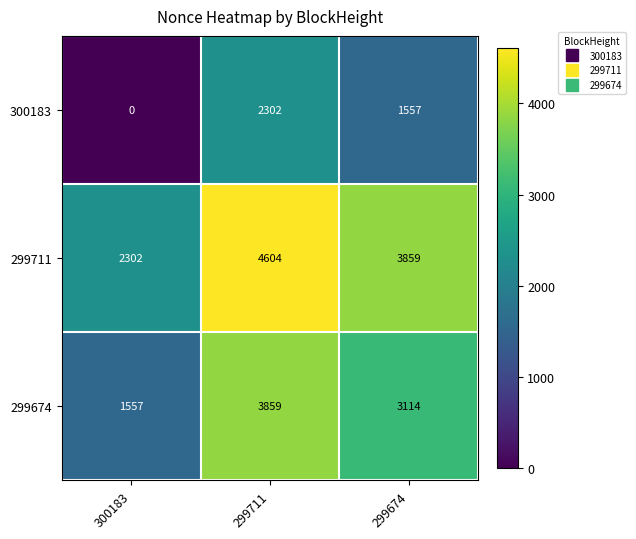

What is the spread (max minus min) of values at 299711?

2302